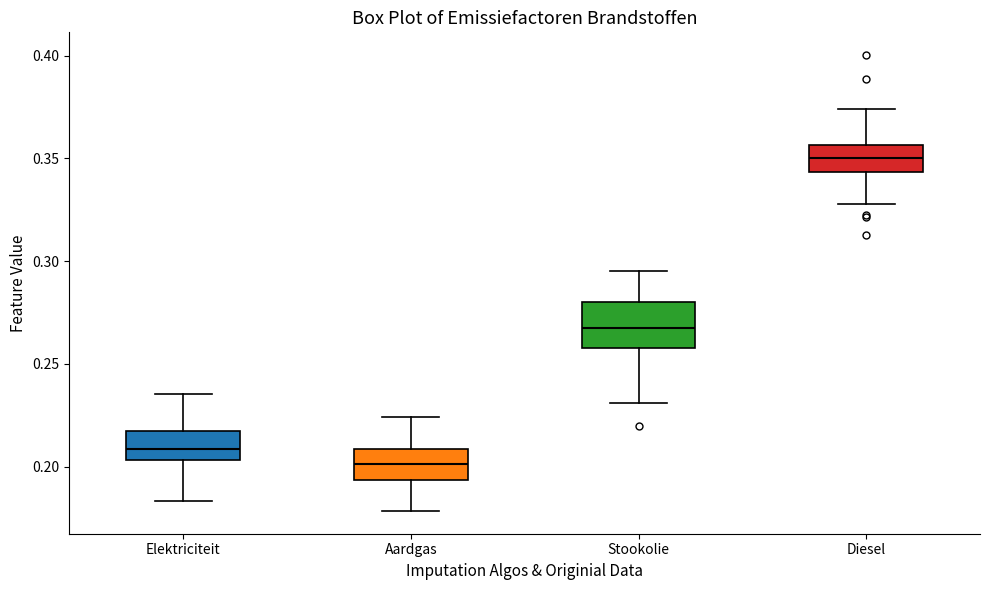

Where is the upper edge of the box for Diesel on the y-axis? The values are not printed on the chart, so give them approximately, as read against the axis.

0.355